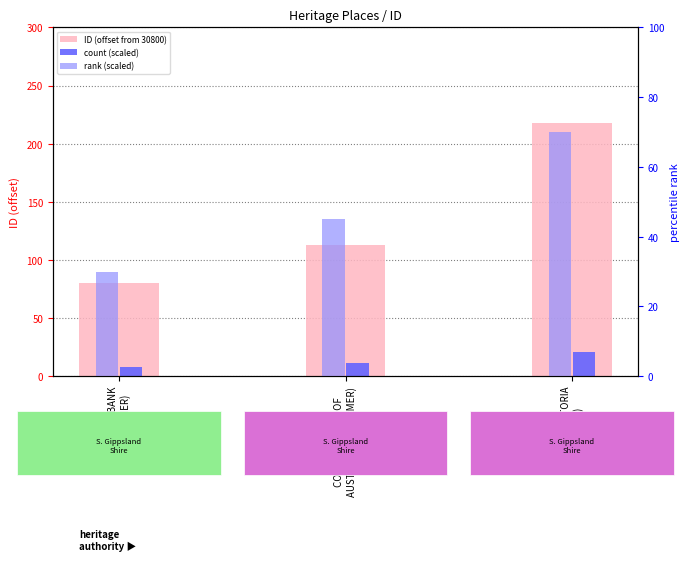

What are all the series names shown in the legend?

ID (offset from 30800), count (scaled), rank (scaled)